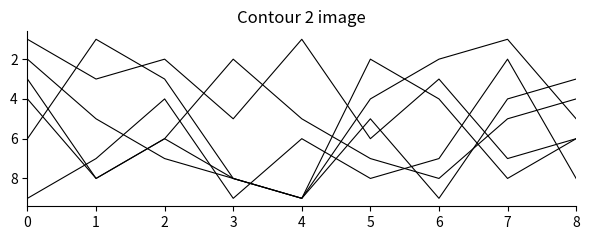

Does the chart display data point markers on the line(s)?

No